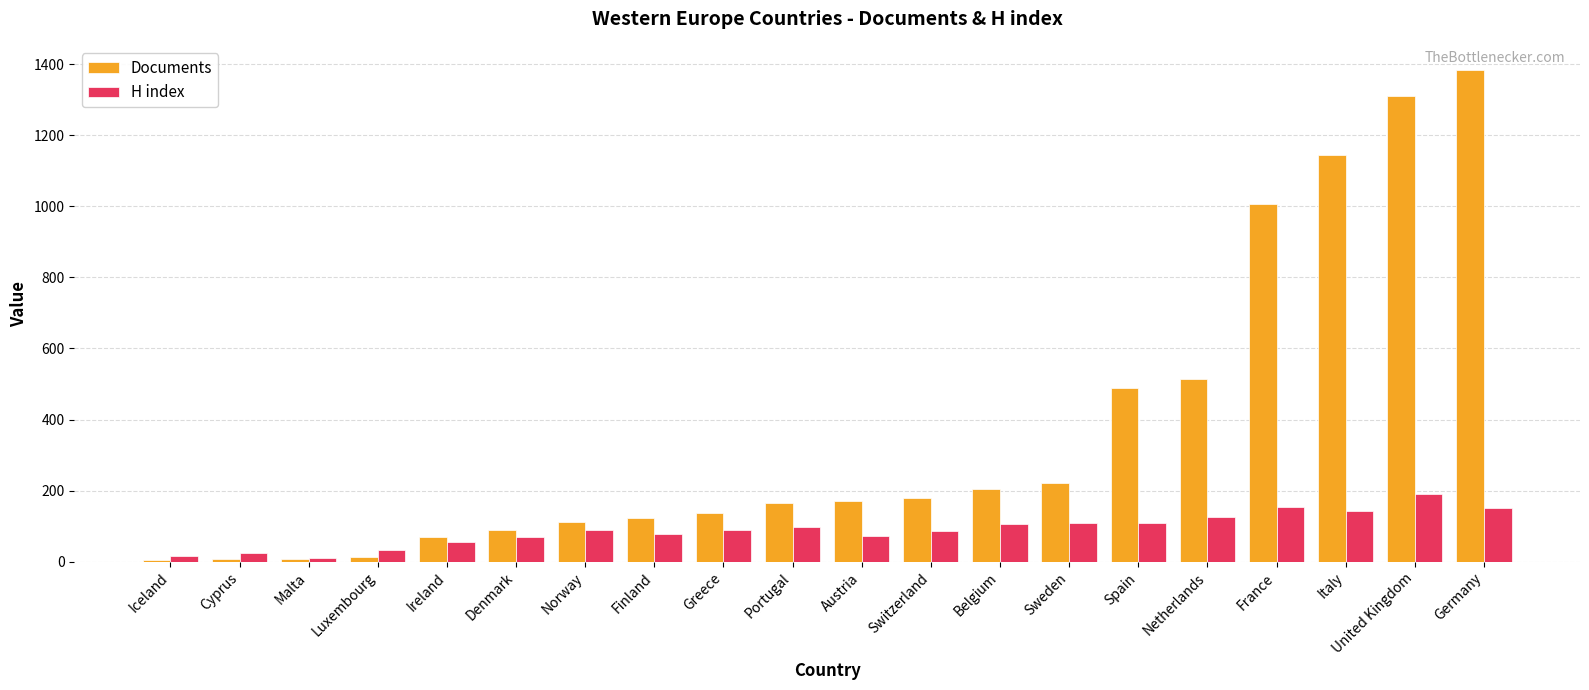

Which series changed the most between Cyprus and Norway?

Documents